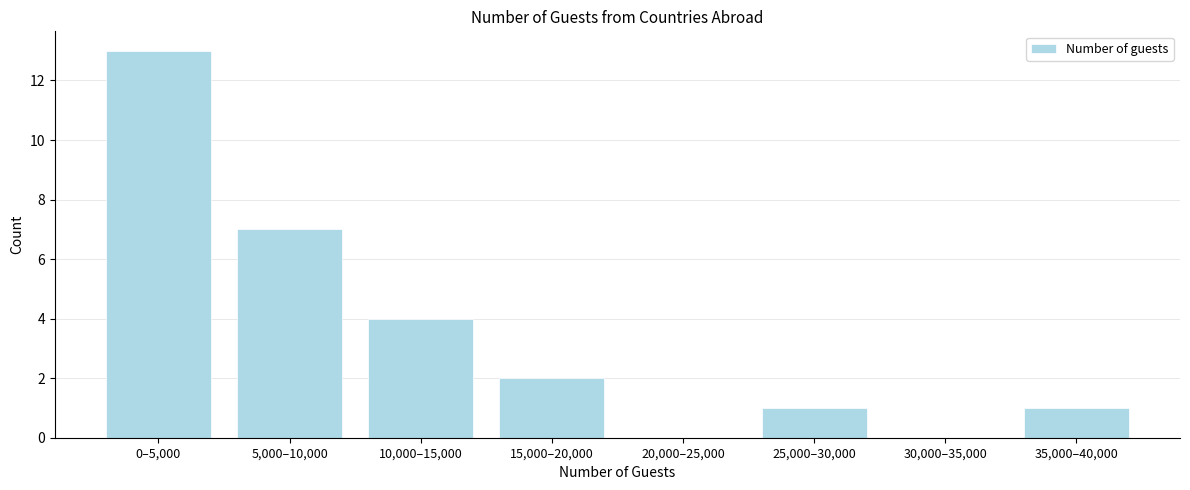

Reading left to right, extract all data points from this chart.

0–5,000=13	5,000–10,000=7	10,000–15,000=4	15,000–20,000=2	20,000–25,000=0	25,000–30,000=1	30,000–35,000=0	35,000–40,000=1